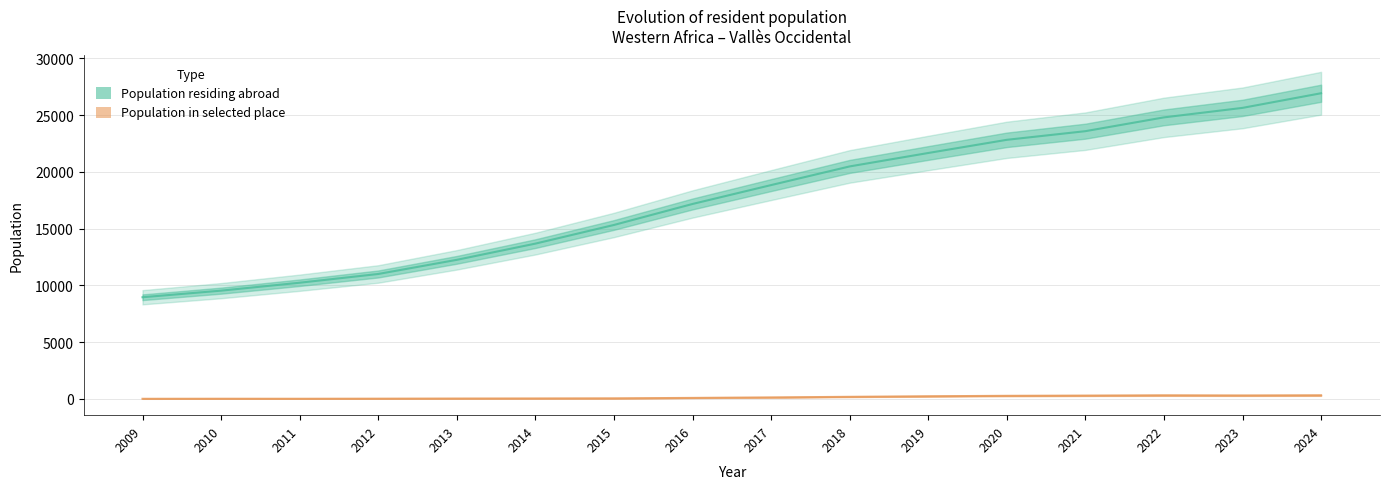

Which category has the highest value in the Population in selected place series?

2024